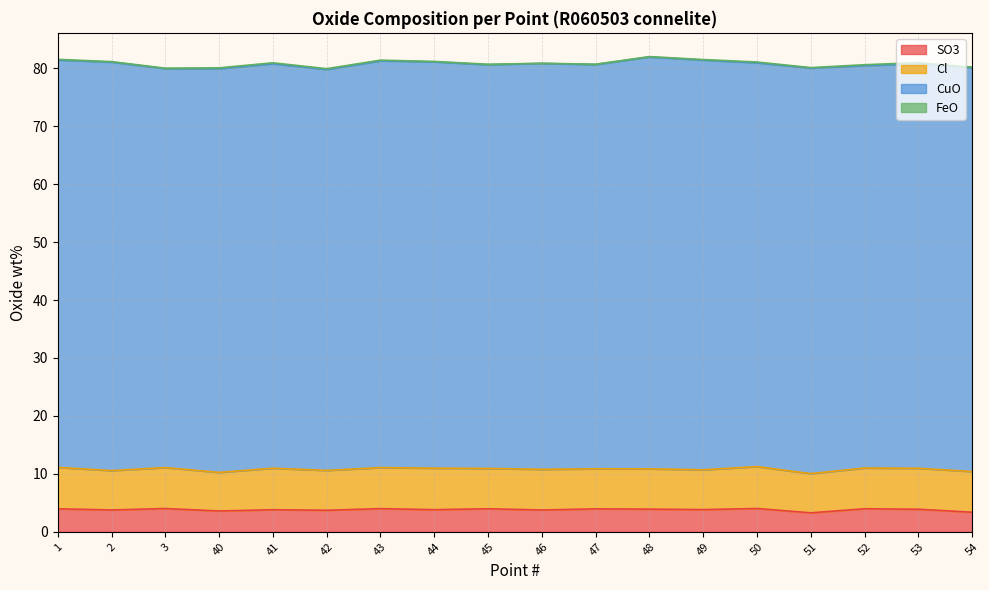

What is the spread (max minus min) of values at 1?

70.2